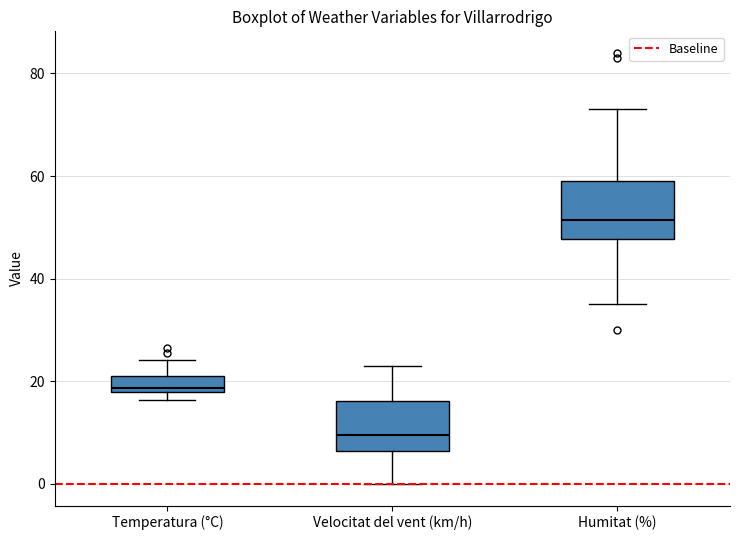

Which box's median line is the highest?

Humitat (%)